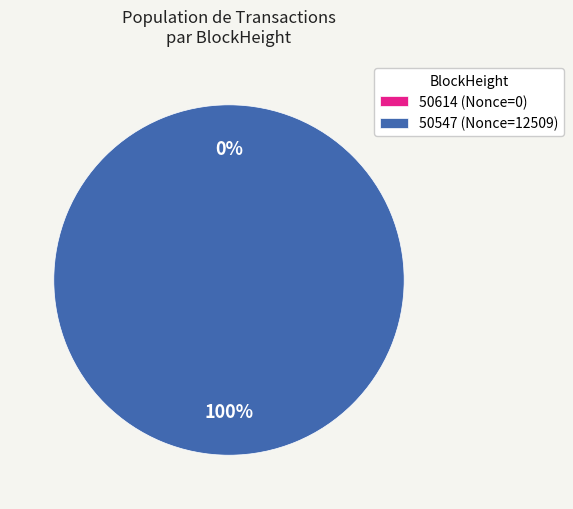

To the nearest percent, what is the difference between the largest and smallest slice percentages?

100%